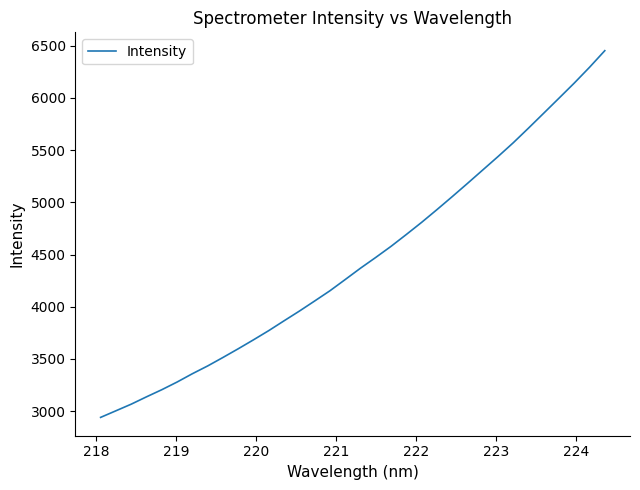

What is the minimum value shown in the chart?

2940.3